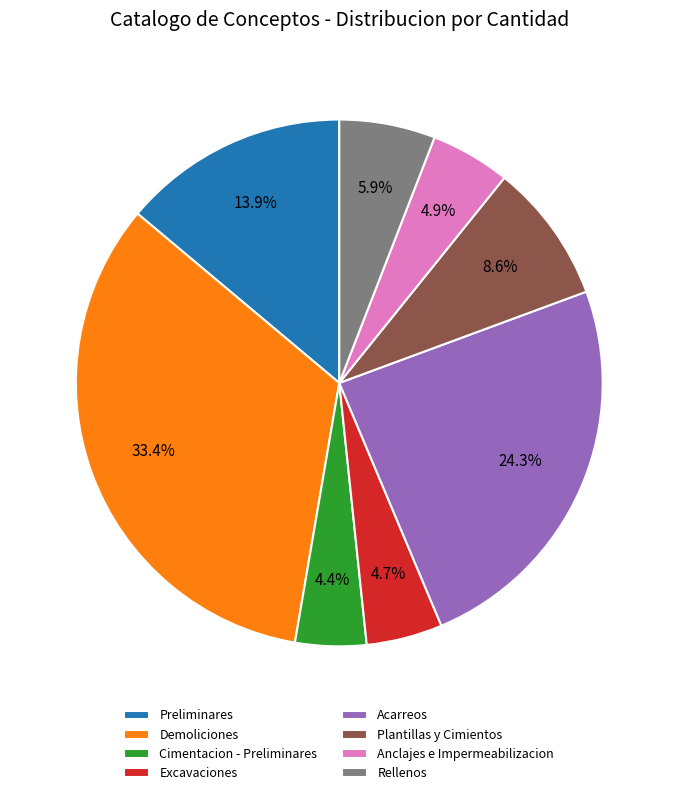

Between Rellenos and Acarreos, which is larger?

Acarreos